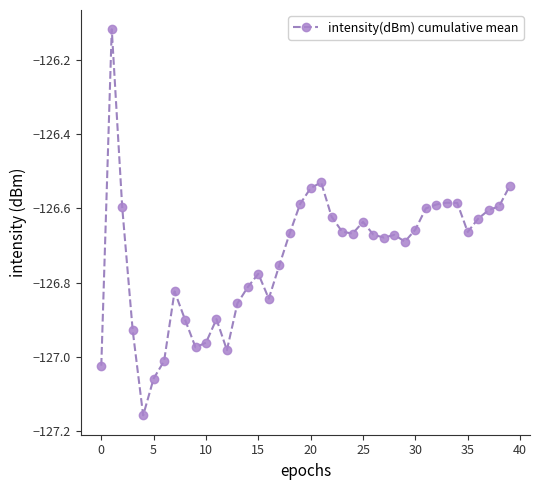

What is the difference between the second highest and second lowest values?

0.5